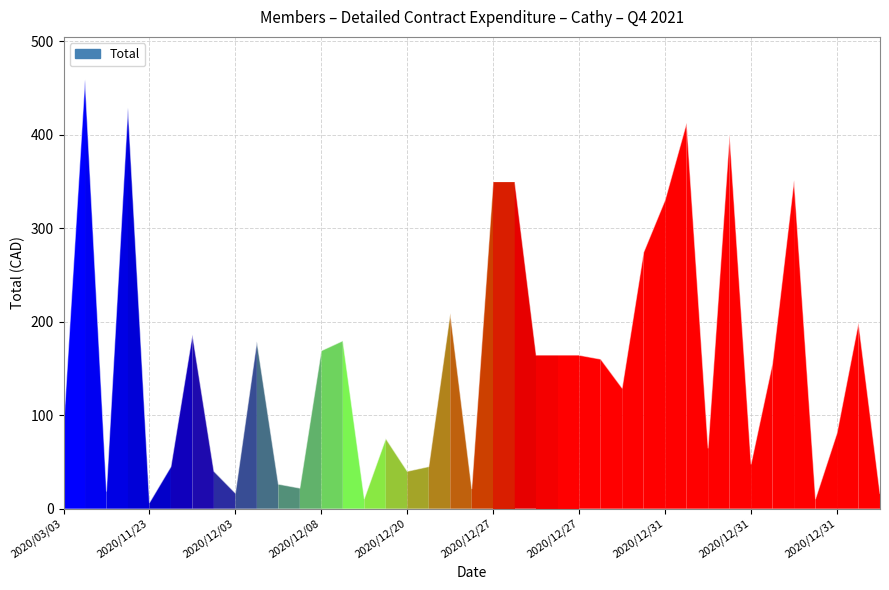

What is the maximum value shown in the chart?

459.0